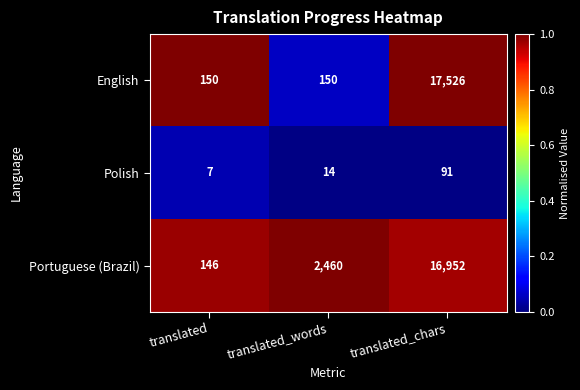

Count the English values in the range 150 to 17526.

3